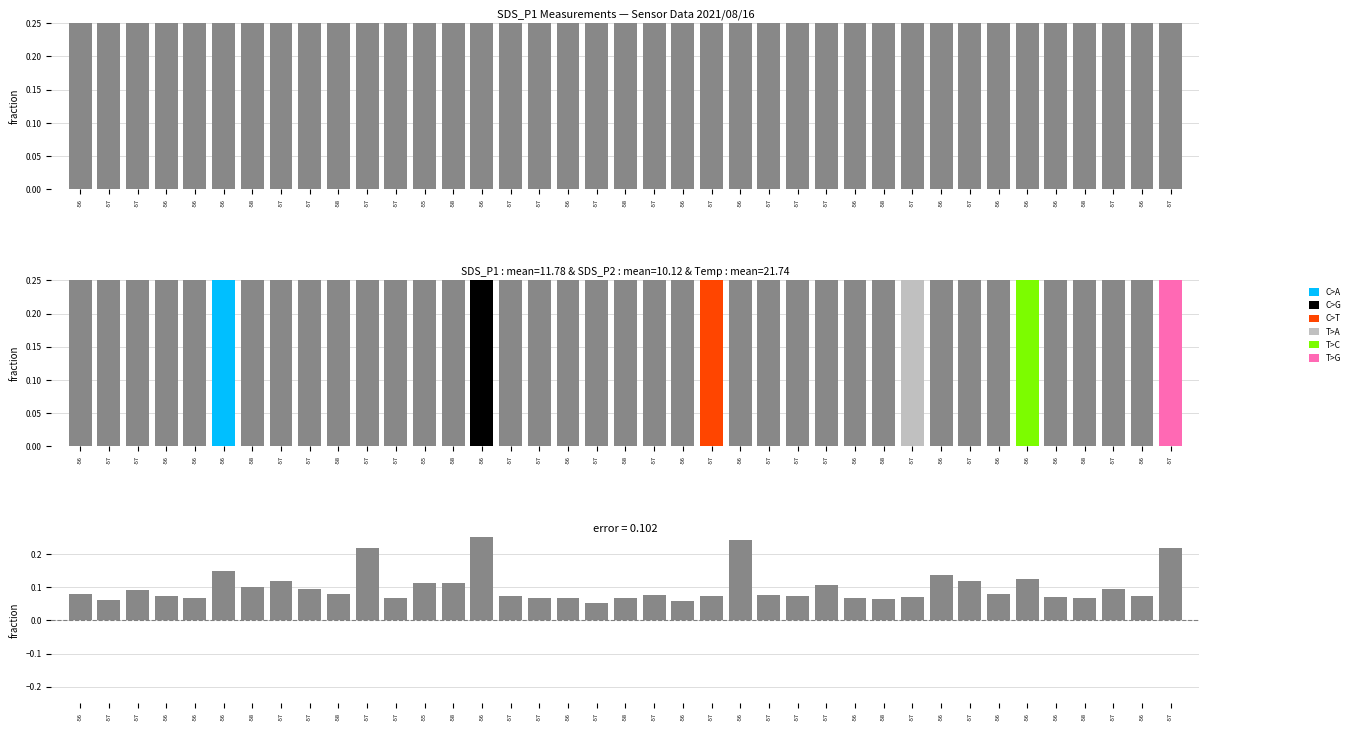

What is the difference between the second highest and second lowest values in the SDS_P2 series?

0.2